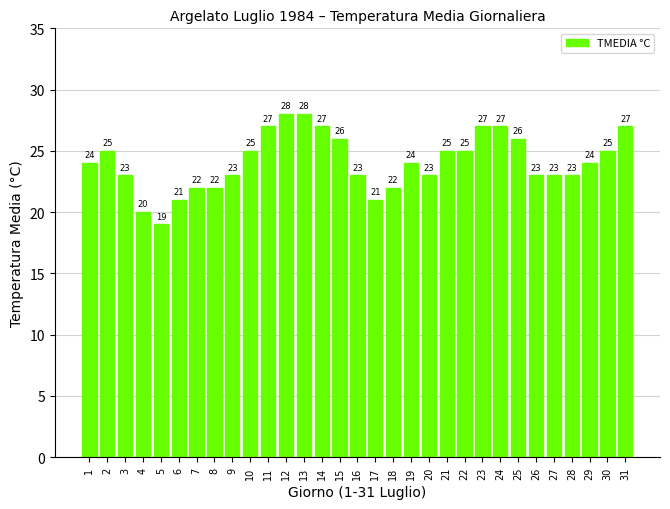

What is the difference between the maximum and minimum values?

9